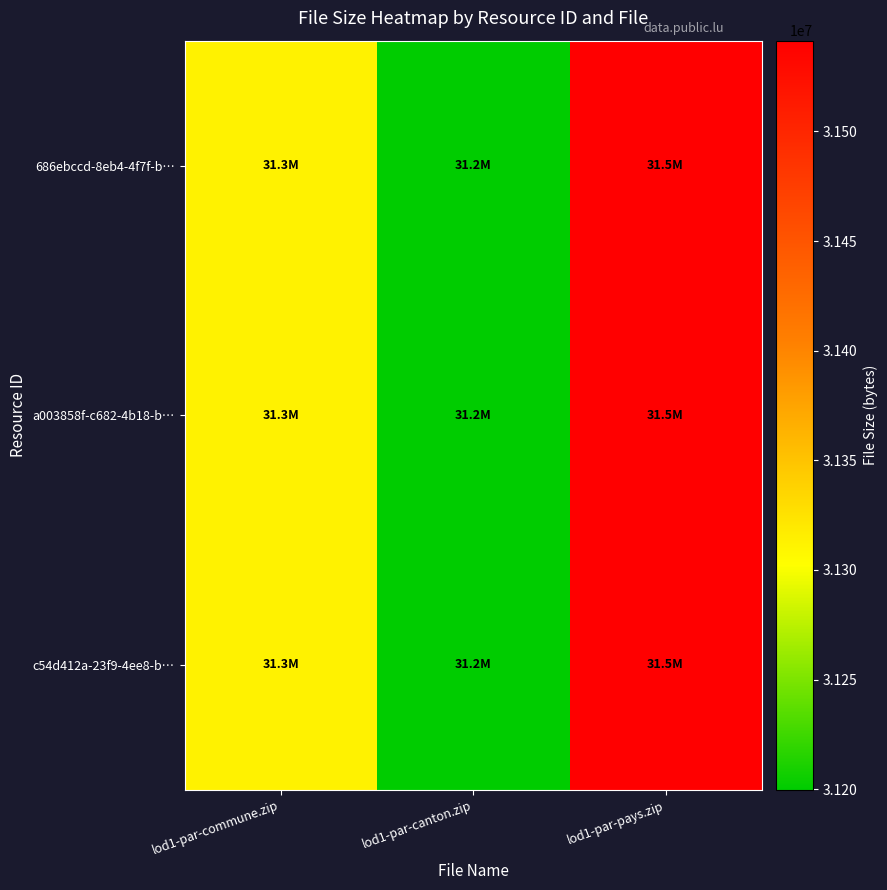

Which label corresponds to the smallest value in the chart?

lod1-par-canton.zip